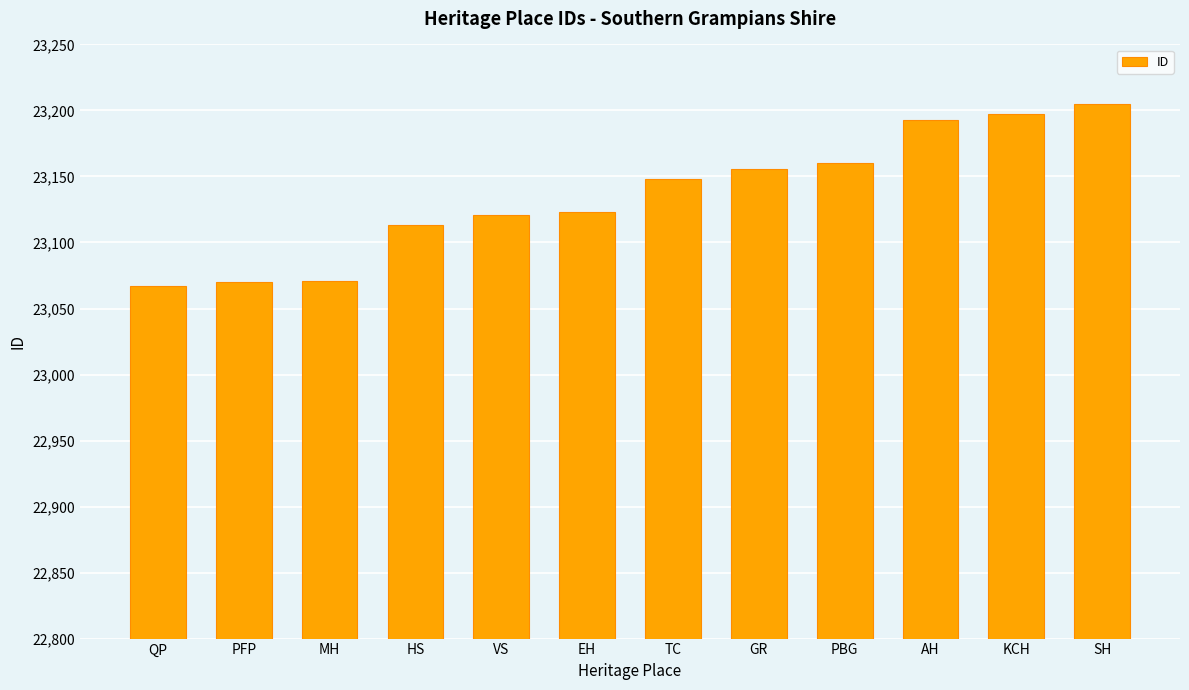

True or false: the data shows 37881 at EH.

False